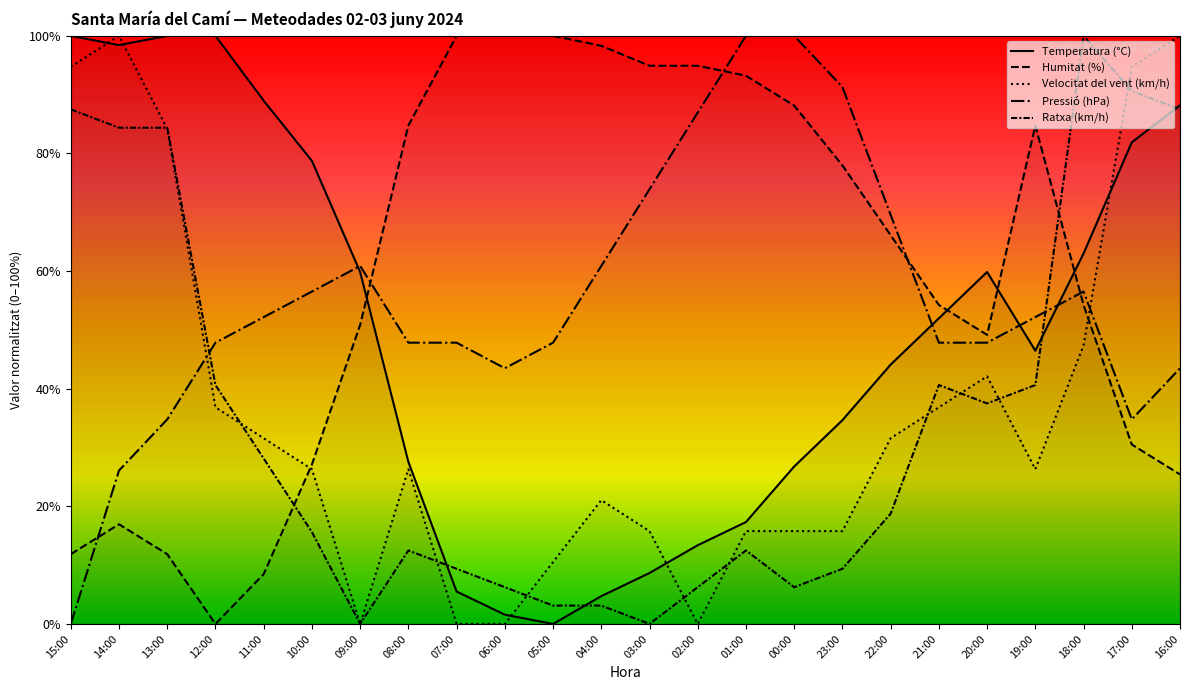

What is the value of the Temperatura (°C) point at the 5th from the left?

89.0